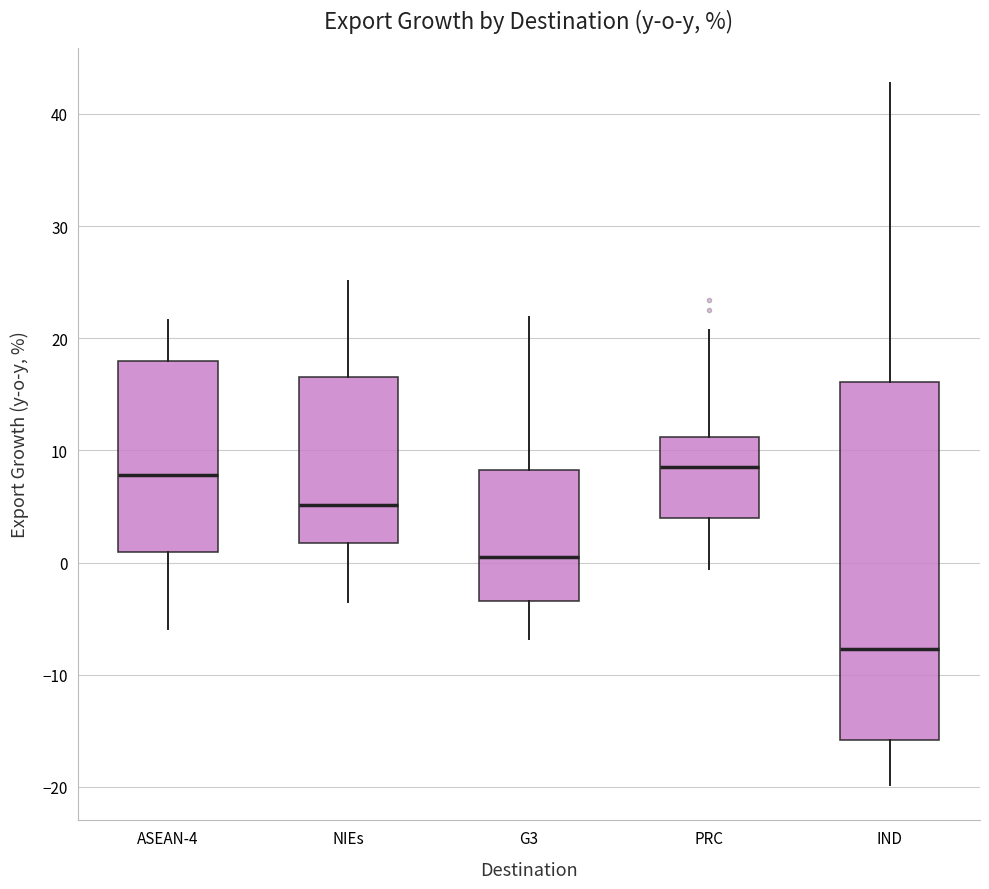

Reading left to right, read every box against the y-axis: the position of its median line, the range the box covers, and the ends of its whiskers. The values are not printed on the chart, so give them approximately, as read against the axis.

ASEAN-4: median 8, box 1 to 18, whiskers -6 to 22
NIEs: median 5, box 2 to 17, whiskers -4 to 25
G3: median 1, box -3 to 8, whiskers -7 to 22
PRC: median 9, box 4 to 11, whiskers -1 to 21
IND: median -8, box -16 to 16, whiskers -20 to 43